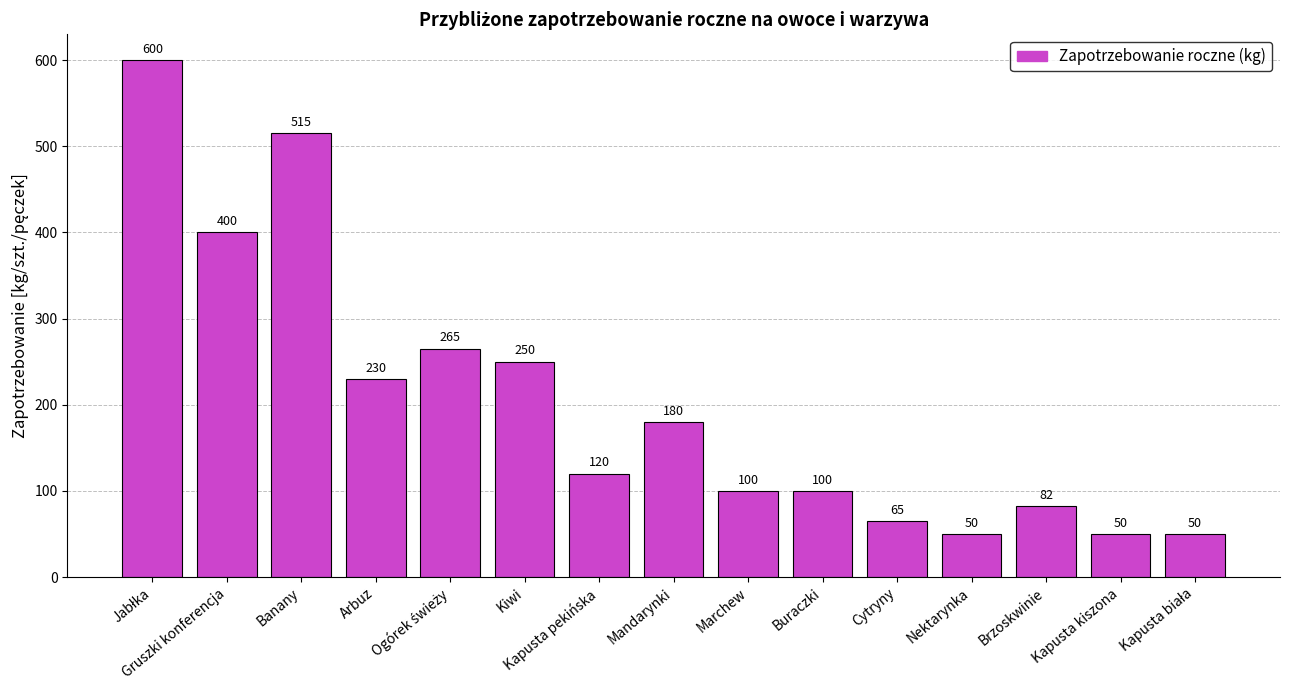

What is the smallest value displayed?

50